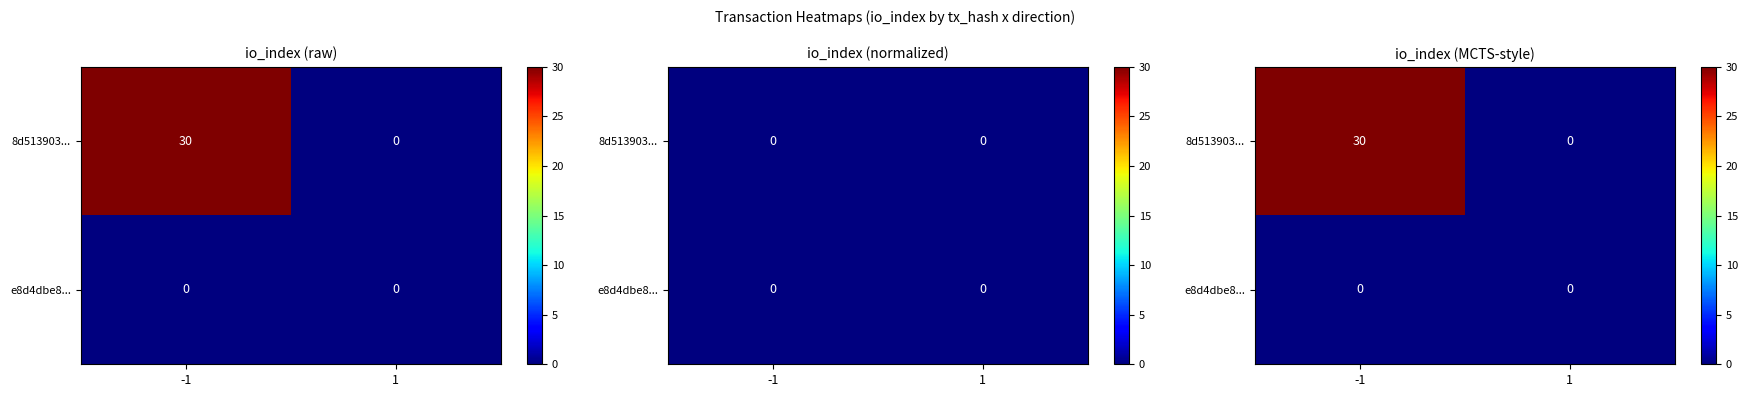

Rank the categories by e8d4dbe8... value from highest to lowest.

-1, 1